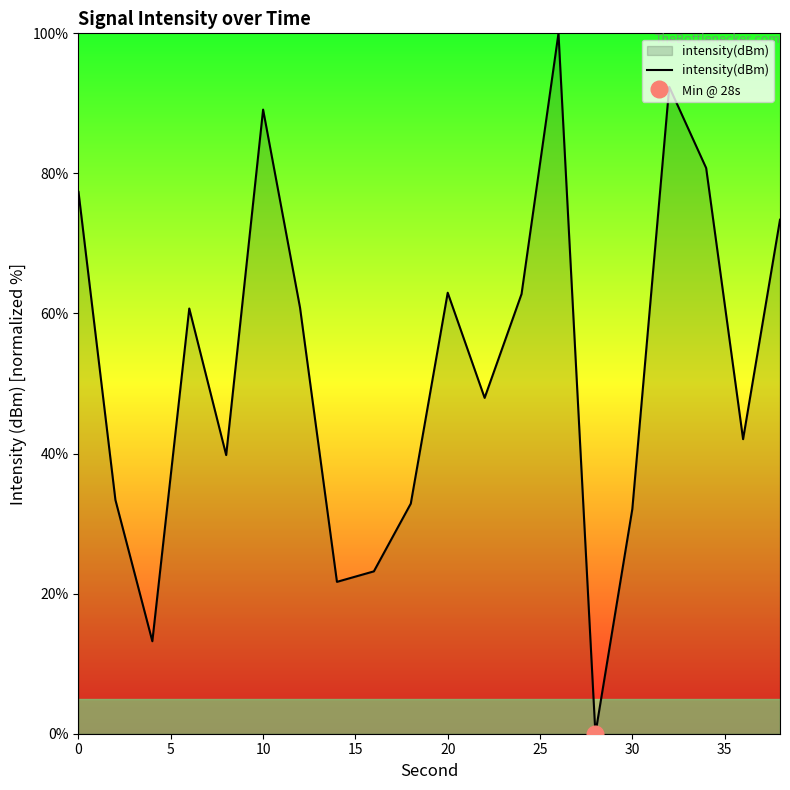

Reading right to left, extract all data points from this chart.

73.4	42.1	80.8	92.4	32.1	0.0	100.0	62.8	48.0	63.0	32.9	23.2	21.7	60.8	89.1	39.8	60.7	13.2	33.4	77.4